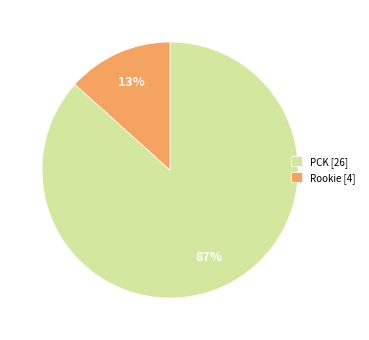

Do PCK [26] and Rookie [4] together represent more than half of the pie?

Yes